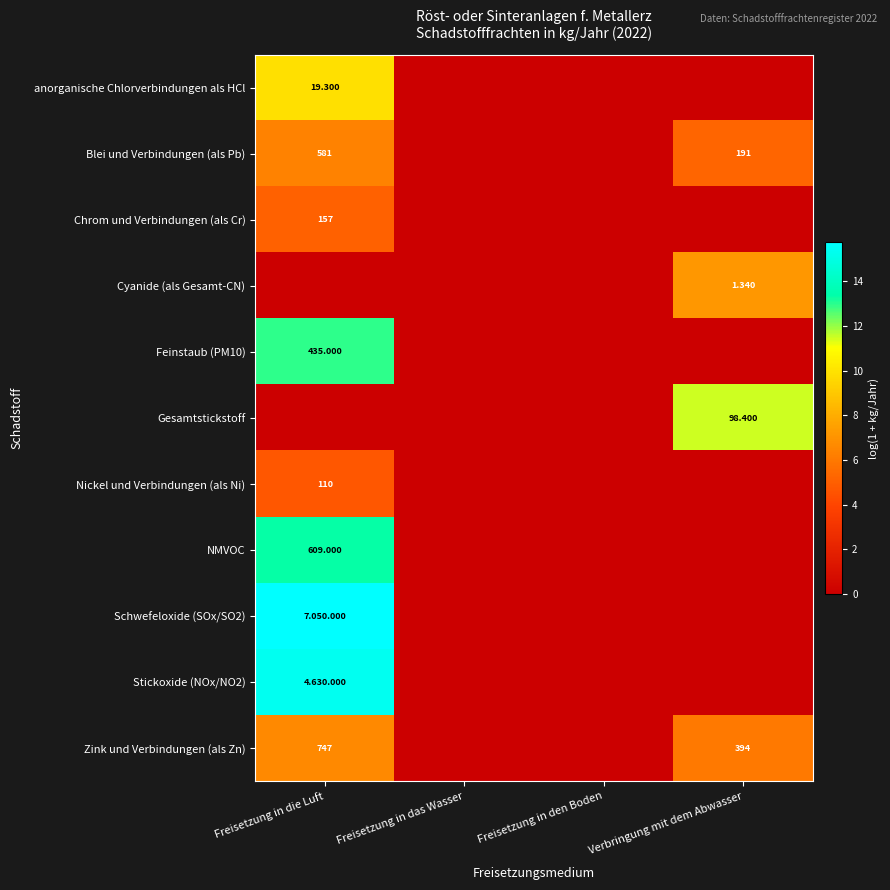

Which has a higher value, Verbringung mit dem Abwasser or Freisetzung in das Wasser?

Verbringung mit dem Abwasser